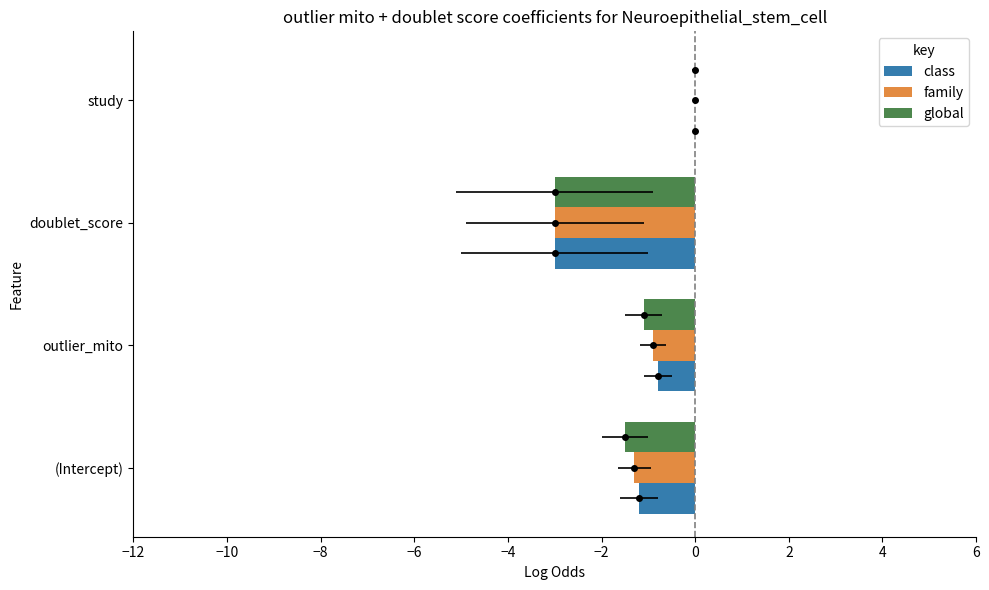

The class series shows -1.8 at (Intercept). True or false?

False